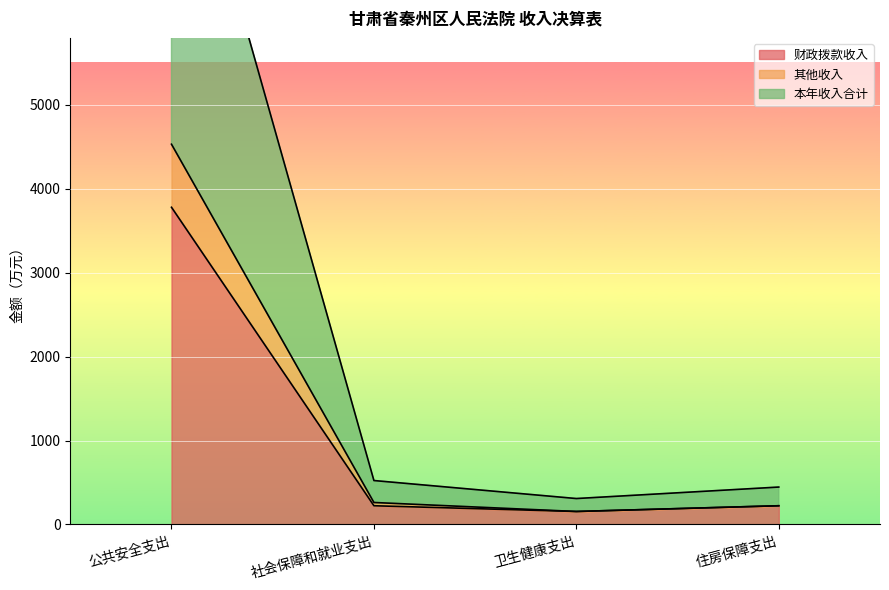

True or false: 本年收入合计 has a value of 9064.8 at 公共安全支出.

True